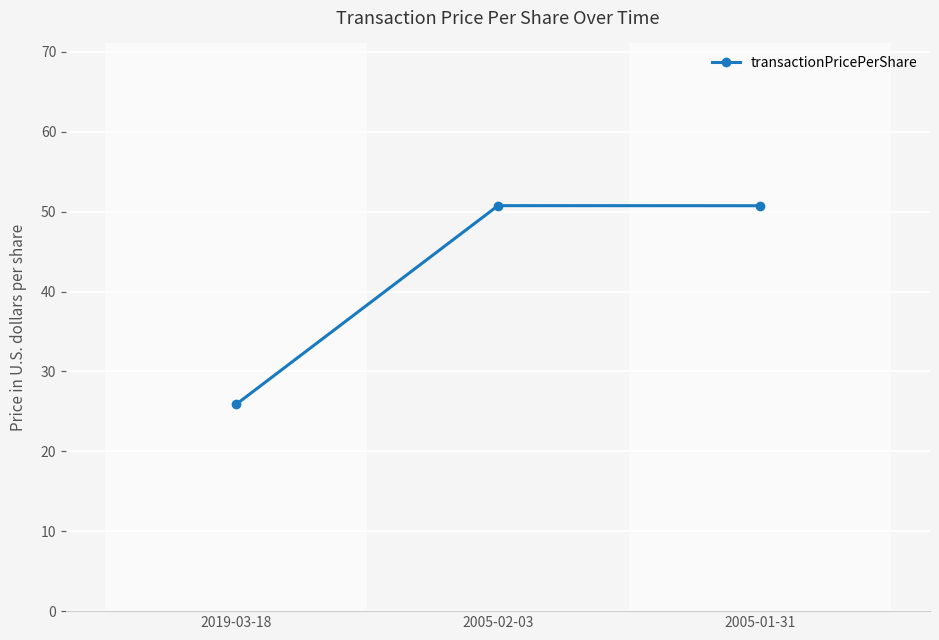

Where does the data first go above 50?

2005-02-03